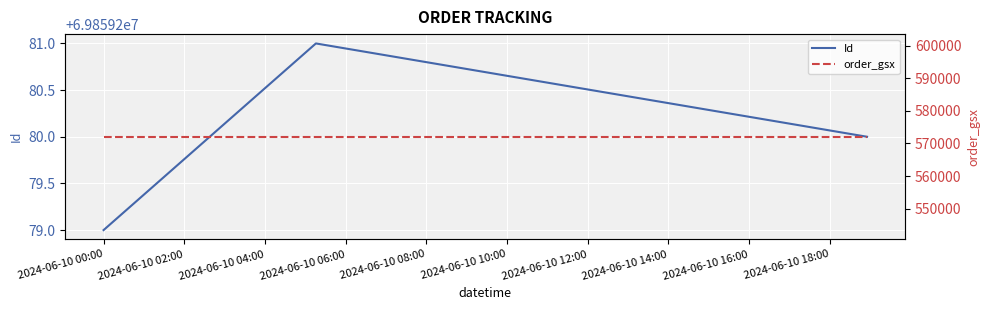

What value does the order_gsx series have at 2024-06-10 02:00?

572034